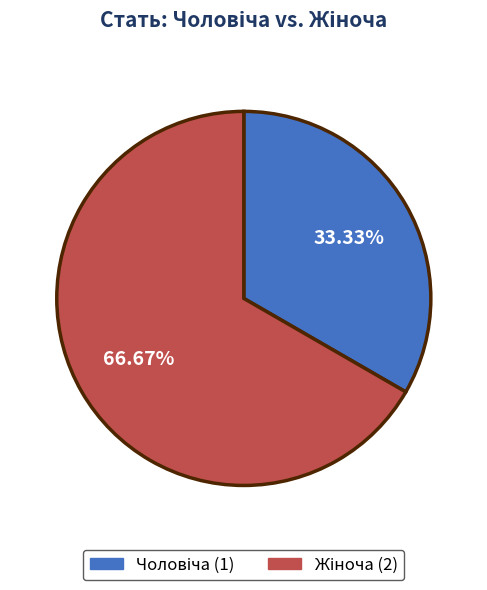

Is there any slice that represents more than half of the pie?

Yes